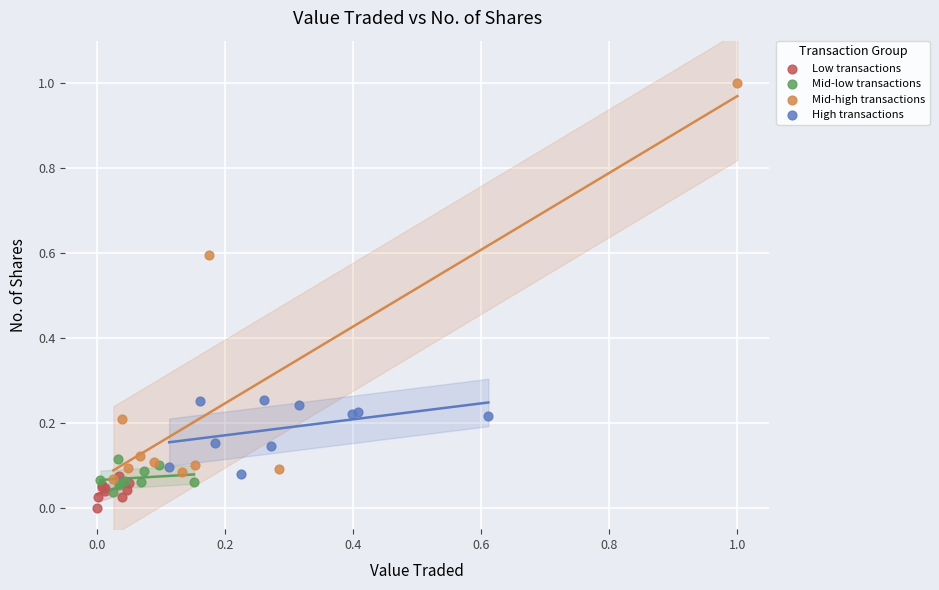

Which series has the largest Y range (max minus min)?

Mid-high transactions